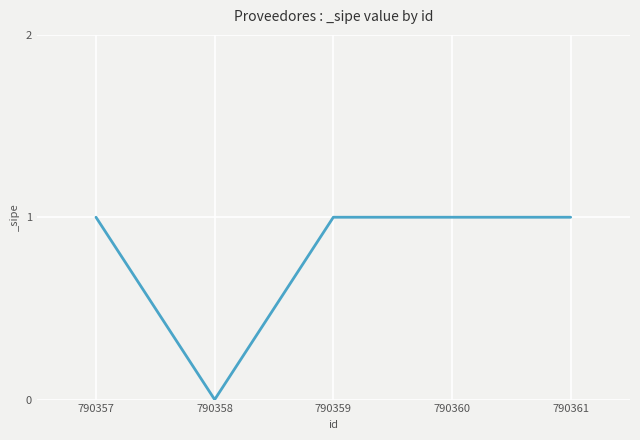

What is the difference between the maximum and minimum values?

1